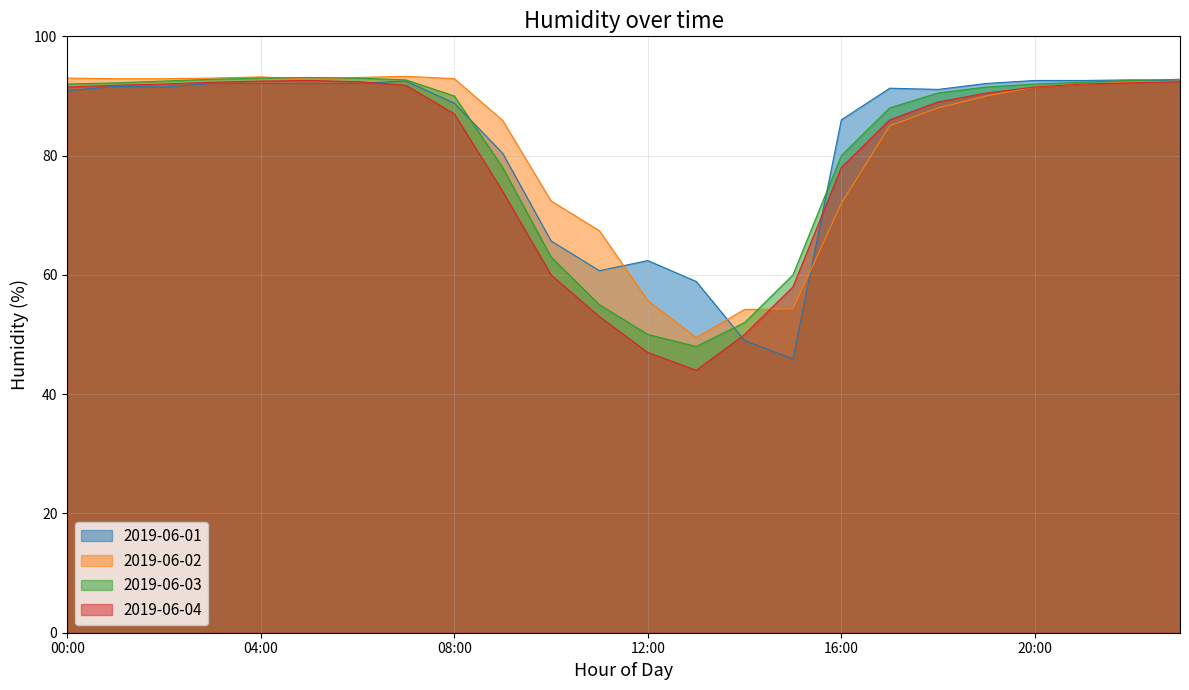

What is the difference between the highest and lowest values at 12:00?

15.4